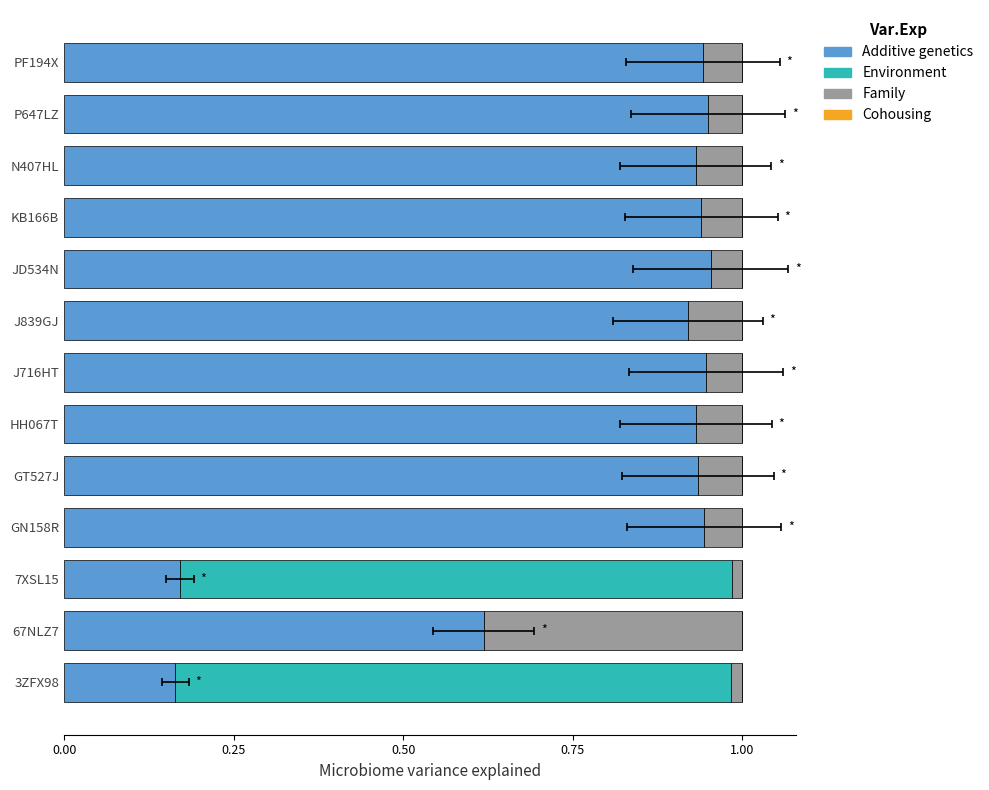

True or false: Family has a value of 0.1 at N407HL.

True